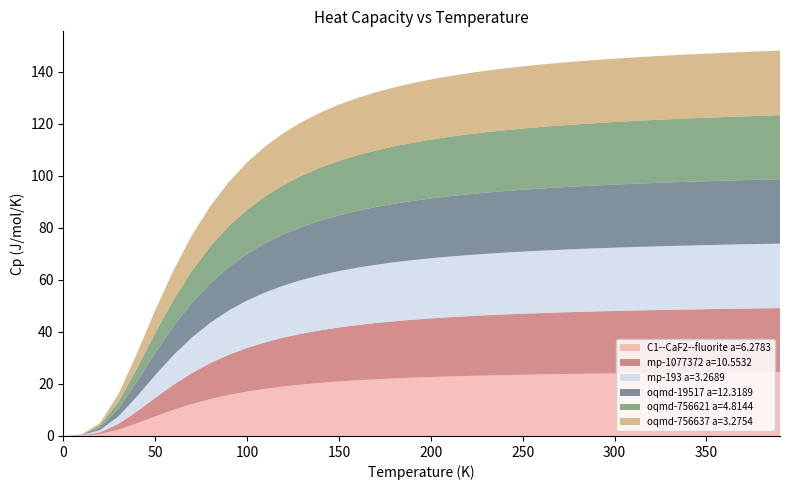

Reading left to right, extract all data points from this chart.

C1--CaF2--fluorite a=6.2783: 0.0=0.0	10.0=0.1	20.0=0.7	30.0=2.4	40.0=4.8	50.0=7.5	60.0=10.0	70.0=12.3	80.0=14.2	90.0=15.7	100.0=17.1	110.0=18.1	120.0=19.0	130.0=19.8	140.0=20.4	150.0=20.9	160.0=21.4	170.0=21.8	180.0=22.1	190.0=22.4	200.0=22.6	210.0=22.9	220.0=23.0	230.0=23.2	240.0=23.4	250.0=23.5	260.0=23.6	270.0=23.8	280.0=23.9	290.0=24.0	300.0=24.0	310.0=24.1	320.0=24.2	330.0=24.3	340.0=24.3	350.0=24.4	360.0=24.4	370.0=24.5	380.0=24.5	390.0=24.6
mp-1077372 a=10.5532: 0.0=0.0	10.0=0.1	20.0=0.7	30.0=2.2	40.0=4.5	50.0=7.1	60.0=9.7	70.0=11.9	80.0=13.8	90.0=15.4	100.0=16.8	110.0=17.9	120.0=18.8	130.0=19.6	140.0=20.2	150.0=20.8	160.0=21.2	170.0=21.6	180.0=22.0	190.0=22.3	200.0=22.5	210.0=22.8	220.0=23.0	230.0=23.1	240.0=23.3	250.0=23.4	260.0=23.6	270.0=23.7	280.0=23.8	290.0=23.9	300.0=24.0	310.0=24.1	320.0=24.1	330.0=24.2	340.0=24.3	350.0=24.3	360.0=24.4	370.0=24.4	380.0=24.5	390.0=24.5
mp-193 a=3.2689: 0.0=0.0	10.0=0.1	20.0=0.9	30.0=2.9	40.0=5.7	50.0=8.7	60.0=11.4	70.0=13.6	80.0=15.5	90.0=17.0	100.0=18.2	110.0=19.2	120.0=20.0	130.0=20.6	140.0=21.2	150.0=21.6	160.0=22.0	170.0=22.4	180.0=22.7	190.0=22.9	200.0=23.1	210.0=23.3	220.0=23.5	230.0=23.6	240.0=23.7	250.0=23.9	260.0=24.0	270.0=24.1	280.0=24.2	290.0=24.2	300.0=24.3	310.0=24.4	320.0=24.4	330.0=24.5	340.0=24.6	350.0=24.6	360.0=24.7	370.0=24.7	380.0=24.7	390.0=24.8
oqmd-19517 a=12.3189: 0.0=0.0	10.0=0.1	20.0=1.0	30.0=2.9	40.0=5.7	50.0=8.5	60.0=11.1	70.0=13.3	80.0=15.2	90.0=16.7	100.0=17.9	110.0=18.9	120.0=19.7	130.0=20.4	140.0=21.0	150.0=21.4	160.0=21.8	170.0=22.2	180.0=22.5	190.0=22.7	200.0=23.0	210.0=23.2	220.0=23.3	230.0=23.5	240.0=23.6	250.0=23.8	260.0=23.9	270.0=24.0	280.0=24.1	290.0=24.2	300.0=24.2	310.0=24.3	320.0=24.4	330.0=24.4	340.0=24.5	350.0=24.5	360.0=24.6	370.0=24.6	380.0=24.7	390.0=24.7
oqmd-756621 a=4.8144: 0.0=0.0	10.0=0.1	20.0=0.8	30.0=2.6	40.0=5.0	50.0=7.6	60.0=10.1	70.0=12.3	80.0=14.1	90.0=15.7	100.0=17.0	110.0=18.1	120.0=19.0	130.0=19.7	140.0=20.3	150.0=20.9	160.0=21.3	170.0=21.7	180.0=22.0	190.0=22.3	200.0=22.6	210.0=22.8	220.0=23.0	230.0=23.2	240.0=23.4	250.0=23.5	260.0=23.6	270.0=23.7	280.0=23.8	290.0=23.9	300.0=24.0	310.0=24.1	320.0=24.2	330.0=24.3	340.0=24.3	350.0=24.4	360.0=24.4	370.0=24.5	380.0=24.5	390.0=24.6
oqmd-756637 a=3.2754: 0.0=0.0	10.0=0.1	20.0=0.9	30.0=3.0	40.0=5.8	50.0=8.7	60.0=11.4	70.0=13.6	80.0=15.5	90.0=17.0	100.0=18.2	110.0=19.2	120.0=20.0	130.0=20.6	140.0=21.2	150.0=21.6	160.0=22.0	170.0=22.4	180.0=22.6	190.0=22.9	200.0=23.1	210.0=23.3	220.0=23.5	230.0=23.6	240.0=23.8	250.0=23.9	260.0=24.0	270.0=24.1	280.0=24.2	290.0=24.3	300.0=24.3	310.0=24.4	320.0=24.5	330.0=24.5	340.0=24.6	350.0=24.6	360.0=24.7	370.0=24.7	380.0=24.8	390.0=24.8